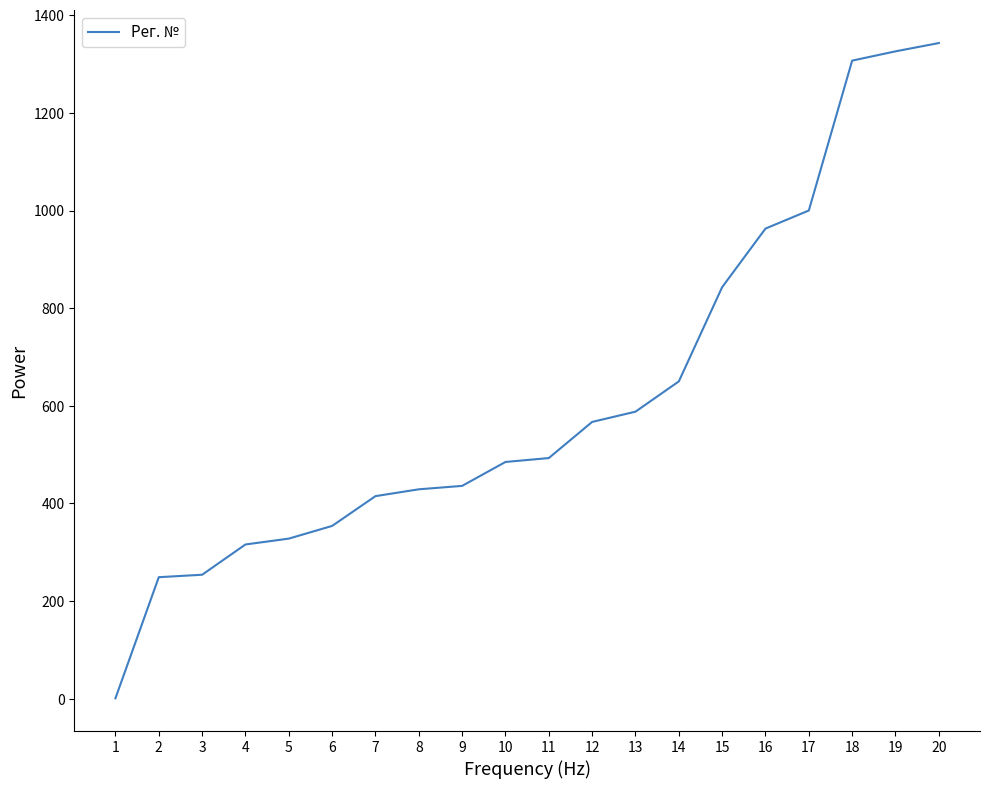

Is it true that the value at 14 is 650?

True